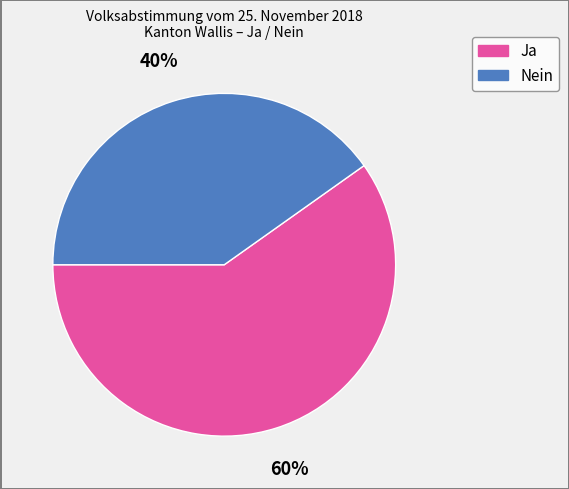

Count the number of slices in the pie.

2